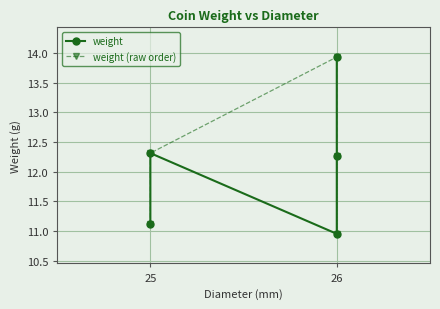

Which category has the lowest value across all series?

26